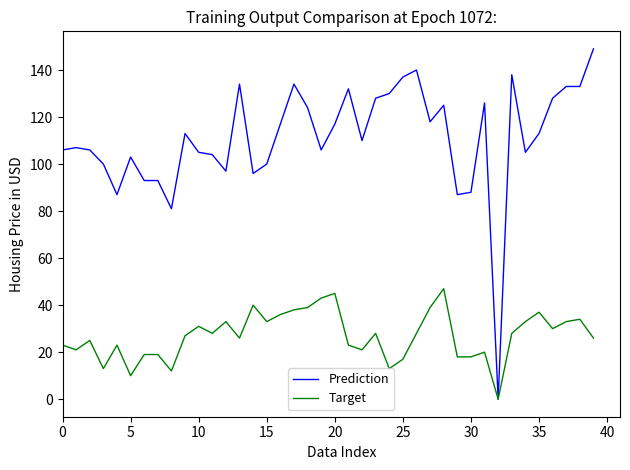

Rank the series by their average value, from highest to lowest.

Prediction, Target